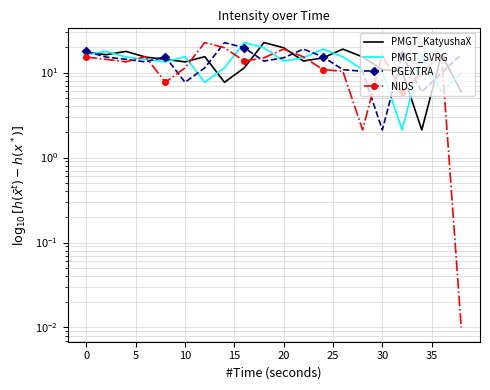

Which series has the largest range (max minus min)?

NIDS